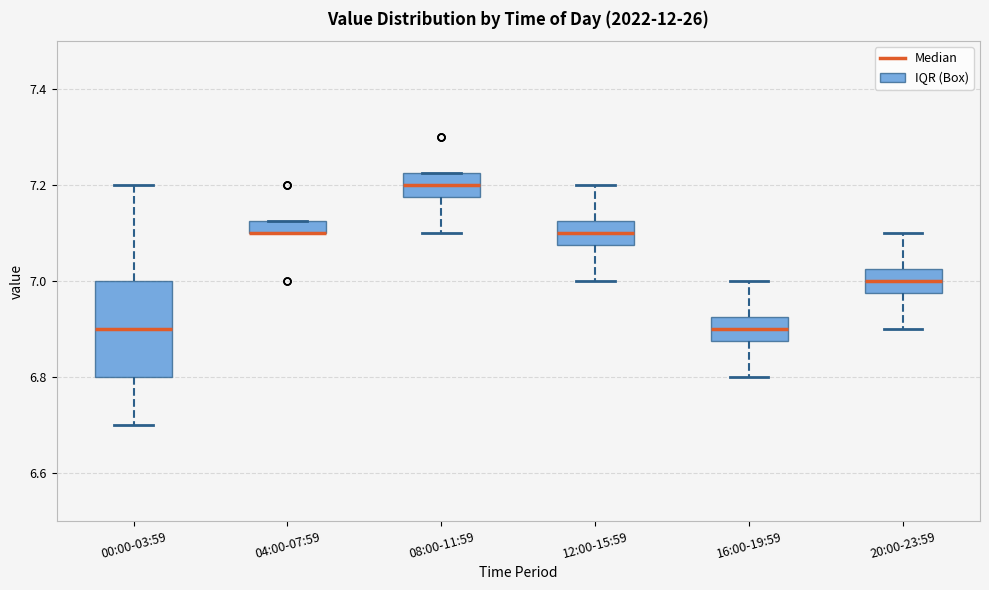

Which box is the tallest, from its lower edge to its upper edge?

00:00-03:59